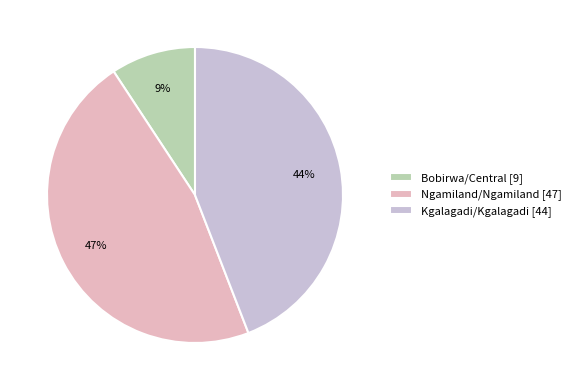

To the nearest percent, what is the average slice percentage?

33%